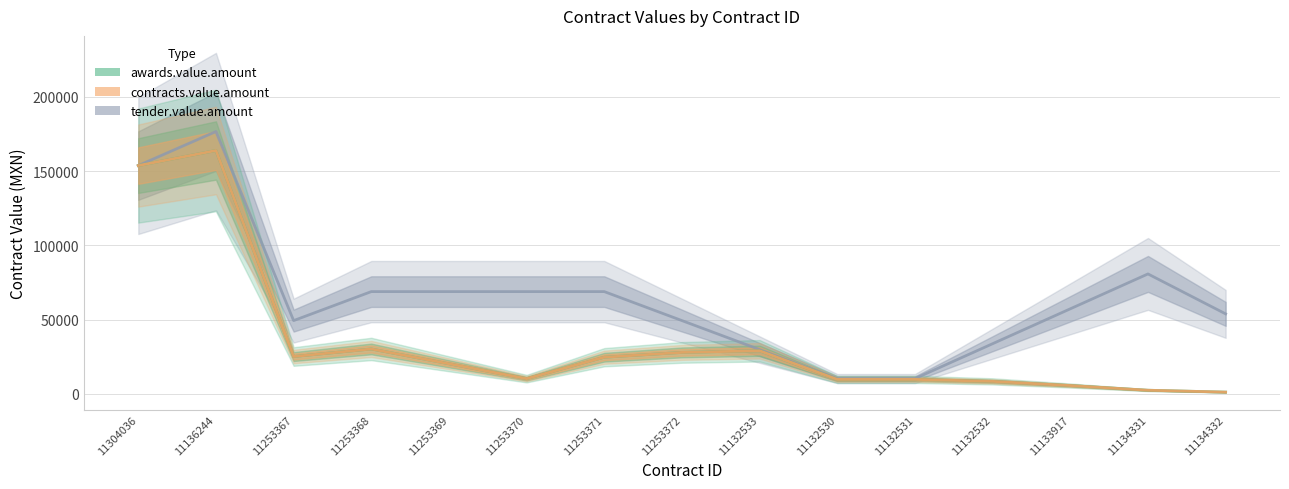

What is the value of the awards.value.amount point at the 13th from the left?

5529.3